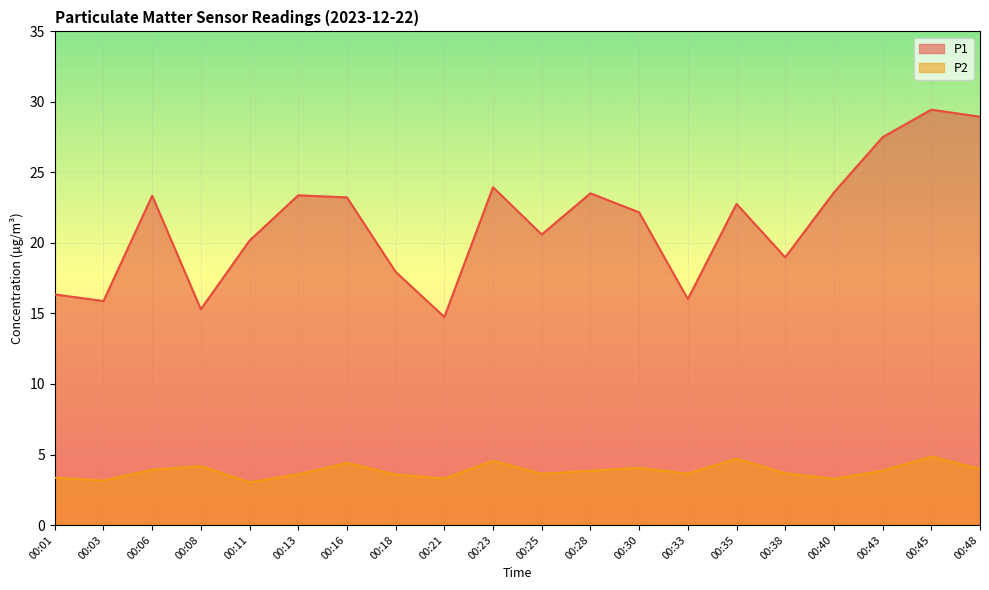

List the labels in order of P1 value, smallest first.

00:21, 00:08, 00:03, 00:33, 00:01, 00:18, 00:38, 00:11, 00:25, 00:30, 00:35, 00:16, 00:06, 00:13, 00:28, 00:40, 00:23, 00:43, 00:48, 00:45